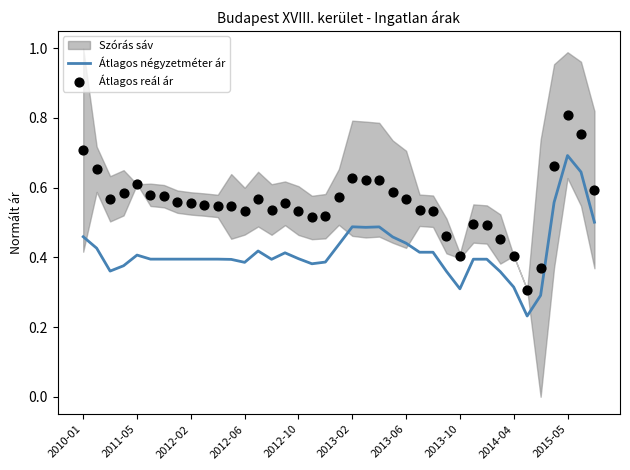

True or false: Átlagos négyzetméter ár has a value of 0.2 at 2013-10.

False